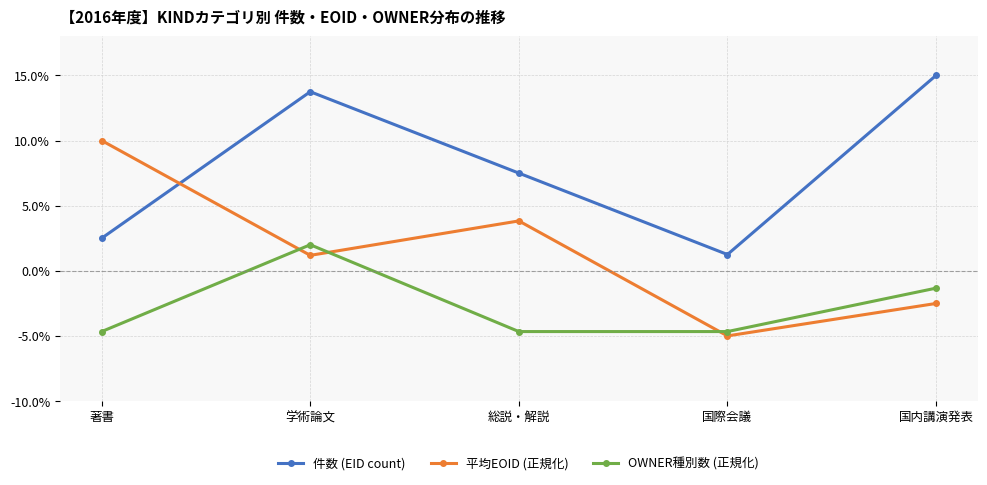

Rank the series by their average value, from highest to lowest.

件数 (EID count), 平均EOID (正規化), OWNER種別数 (正規化)